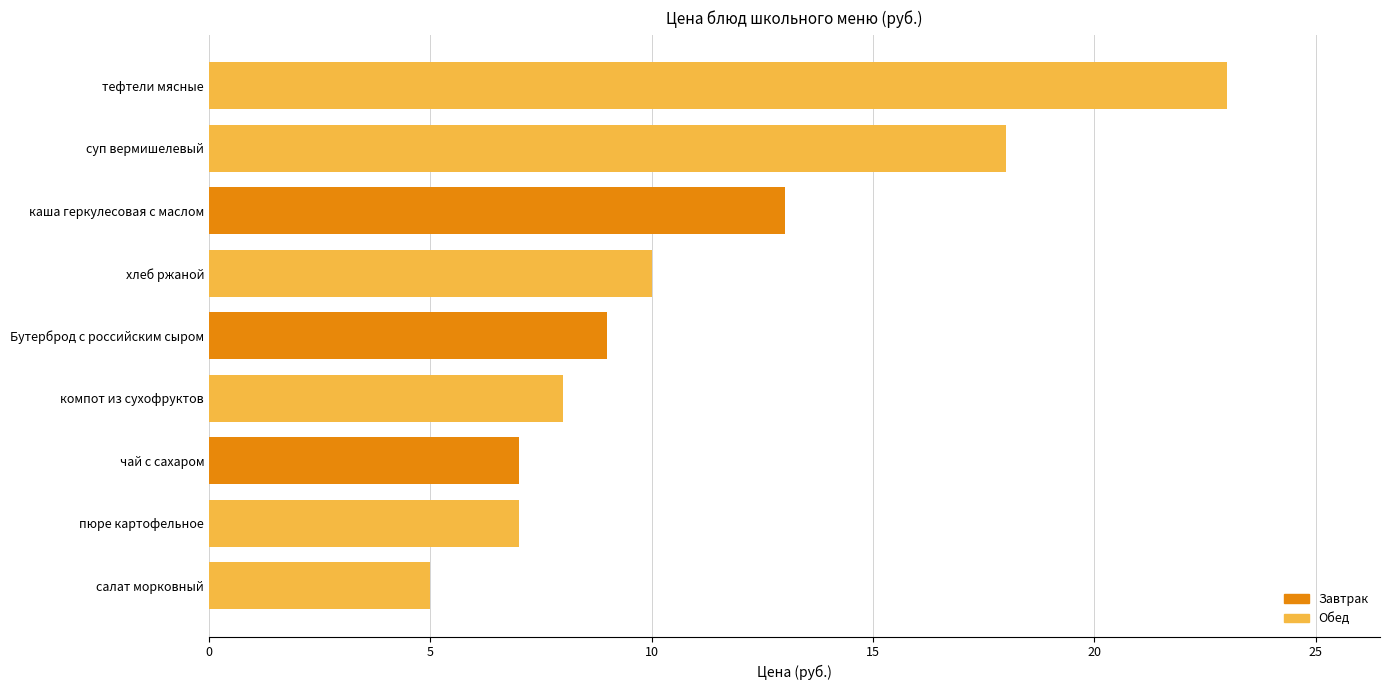

Are the bars horizontal?

Yes